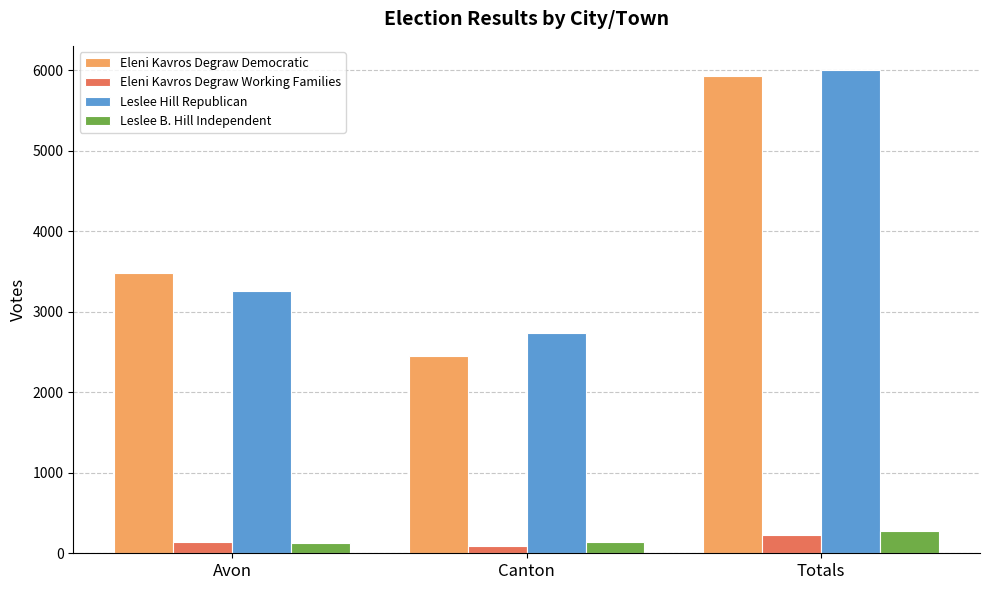

How many groups of bars are there?

3